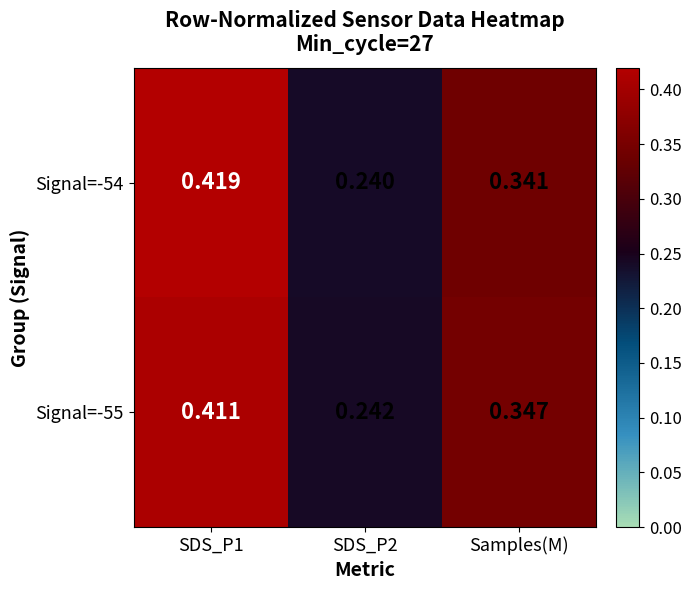

Is the value of Signal=-55 at Samples(M) greater than the value of Signal=-54 at Samples(M)?

Yes